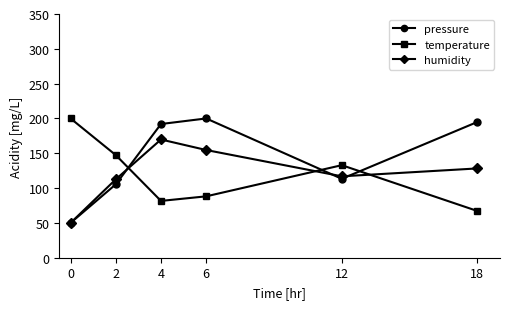

Which series ends up on top after the final intersection of humidity and temperature?

humidity